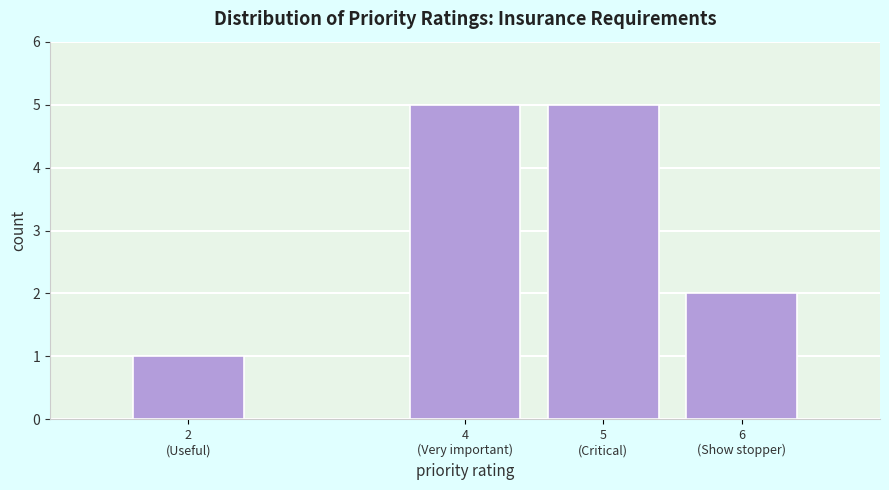

Reading left to right, transcribe all the data shown in this chart.

1	5	5	2